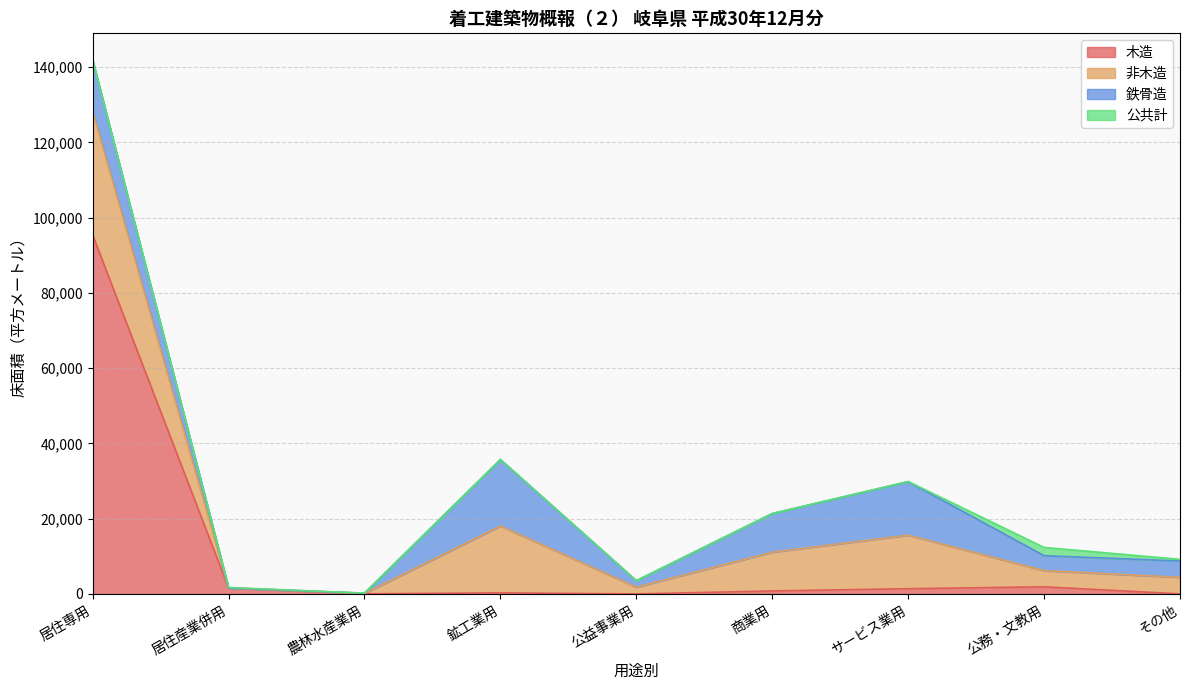

True or false: 鉄骨造 has more than 2 points higher than both neighbors.

False